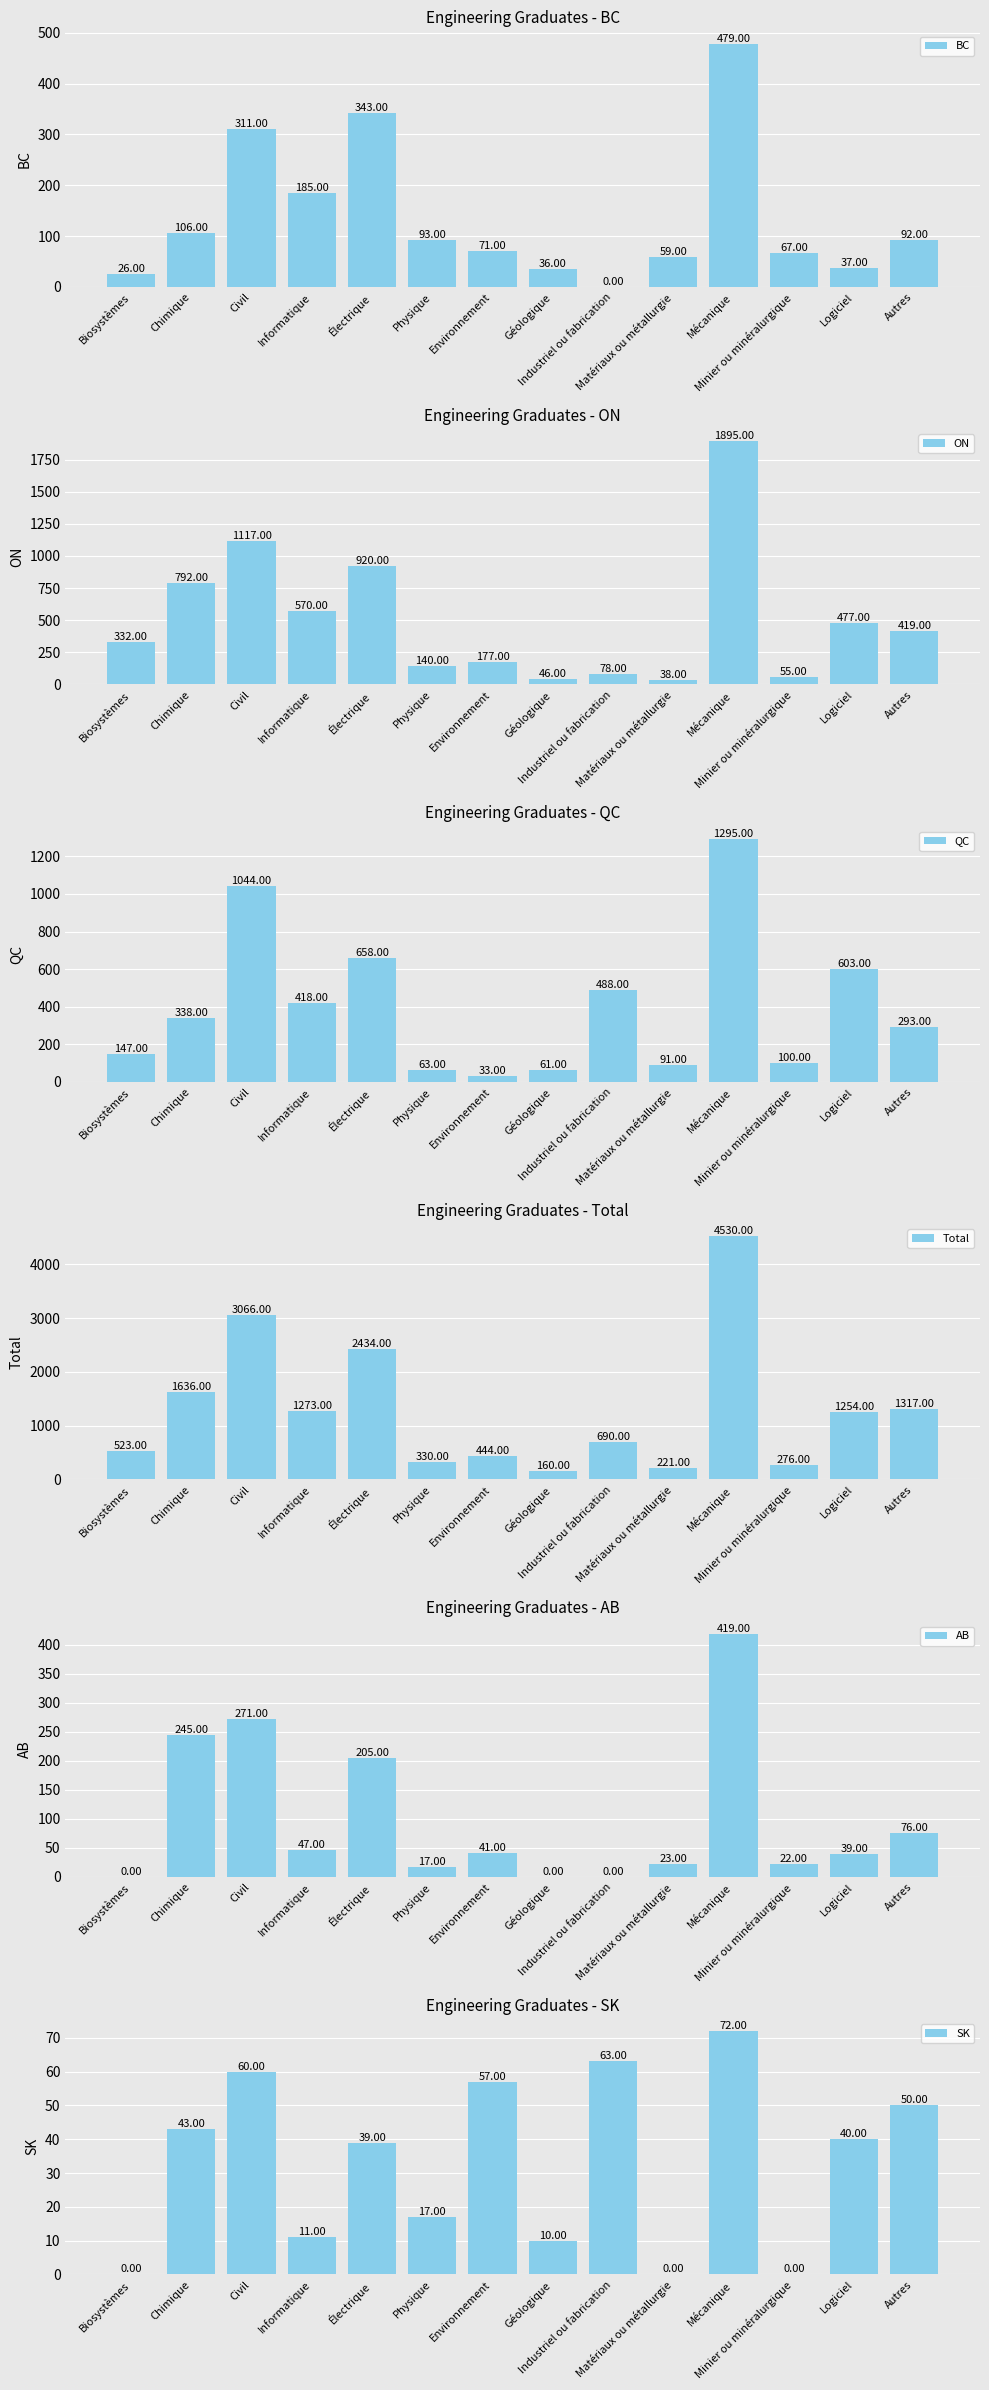

Which series changed the most between Chimique and Mécanique?

Total